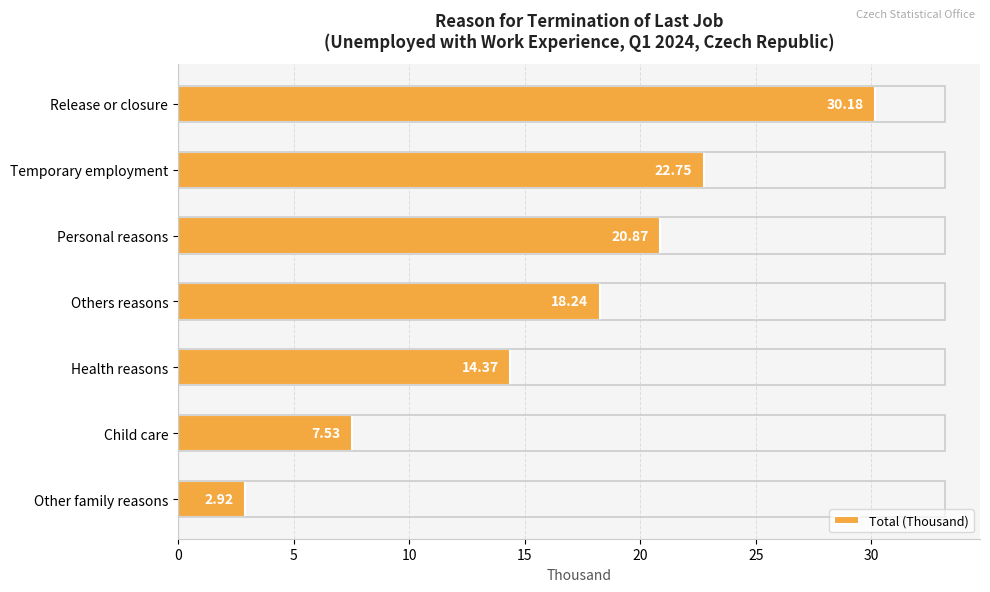

At which category does the chart reach its minimum across all series?

Other family reasons